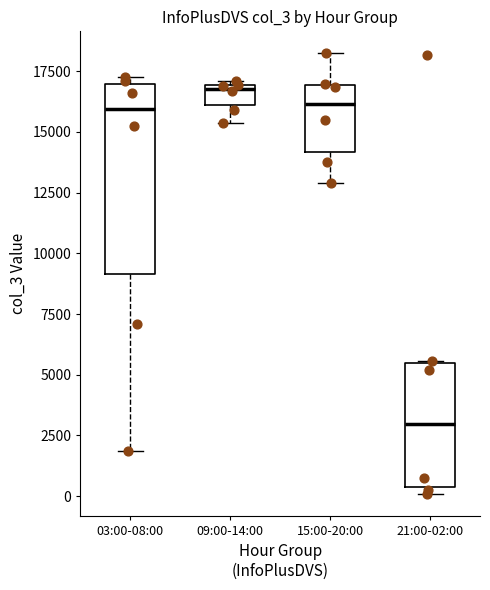

Which box is the tallest, from its lower edge to its upper edge?

03:00-08:00